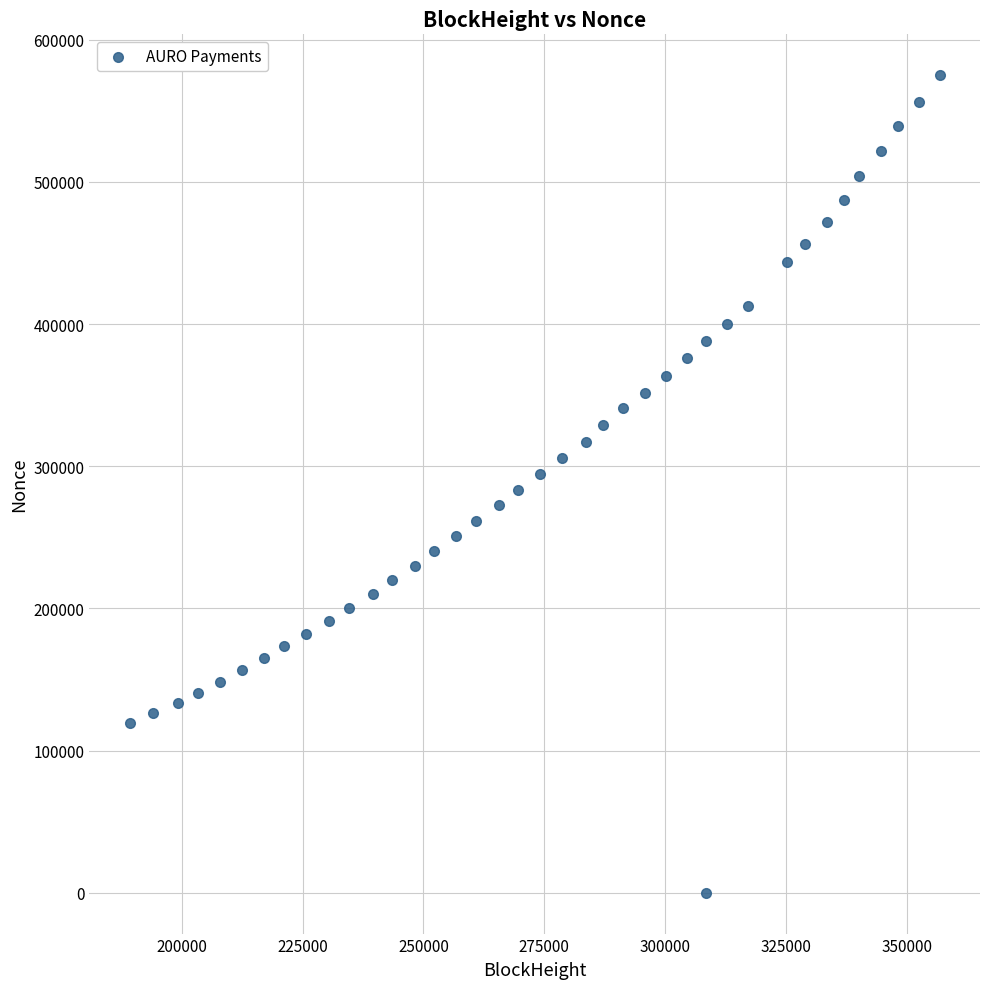

What is the range of Y values (max minus min)?

574988